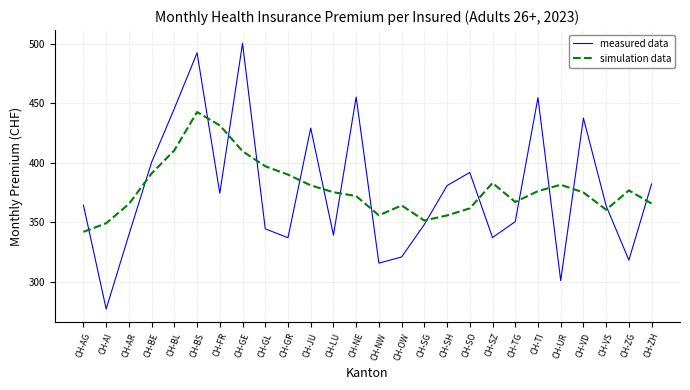

How many interior local valleys does the simulation data series have?

4